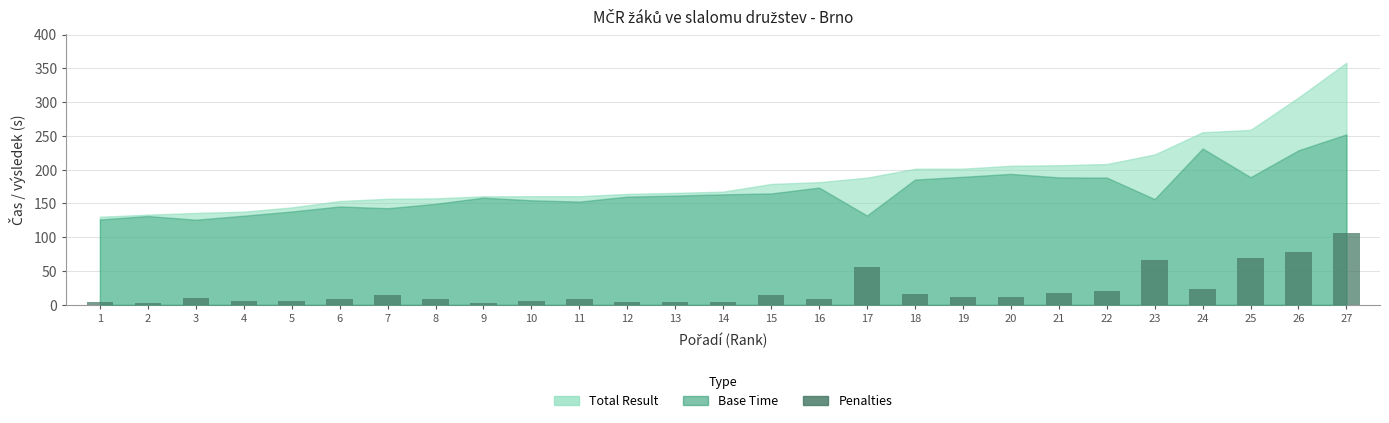

True or false: the data shows 12 at 19.

True